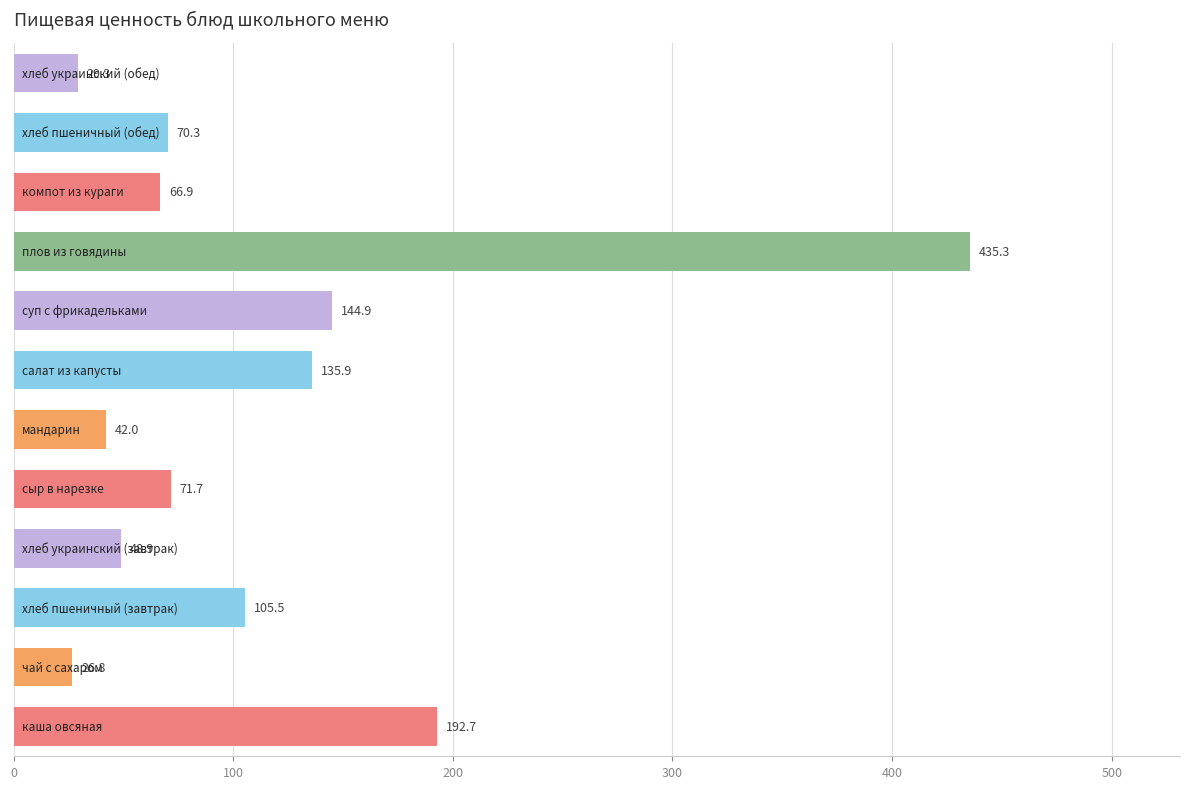

What is the difference between the maximum and second lowest values?

406.0